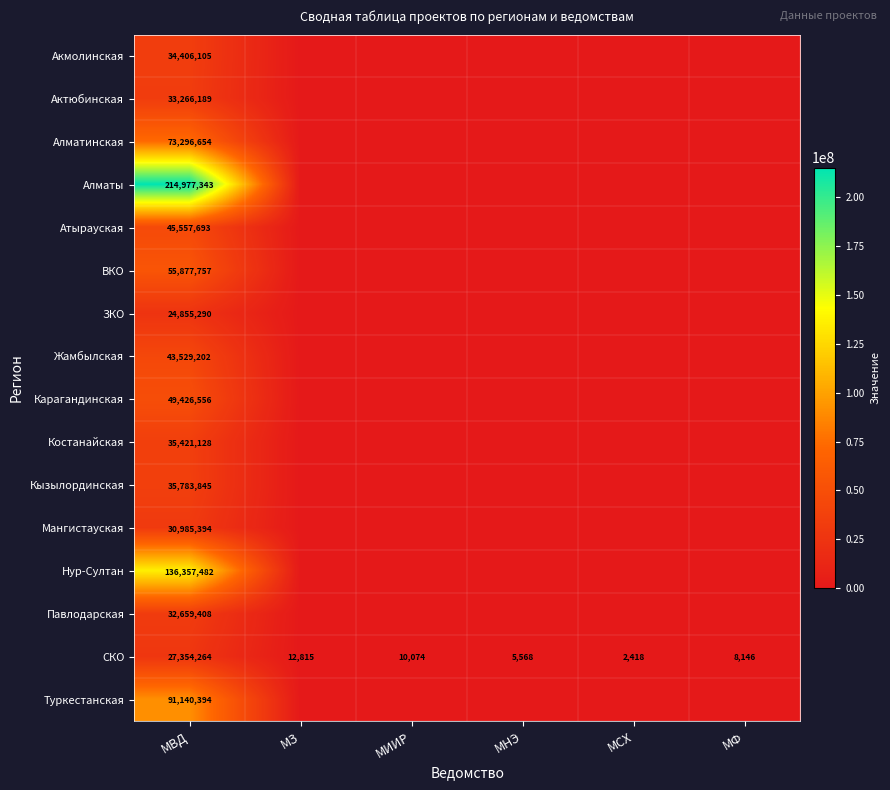

What is the greatest value displayed?

214977343